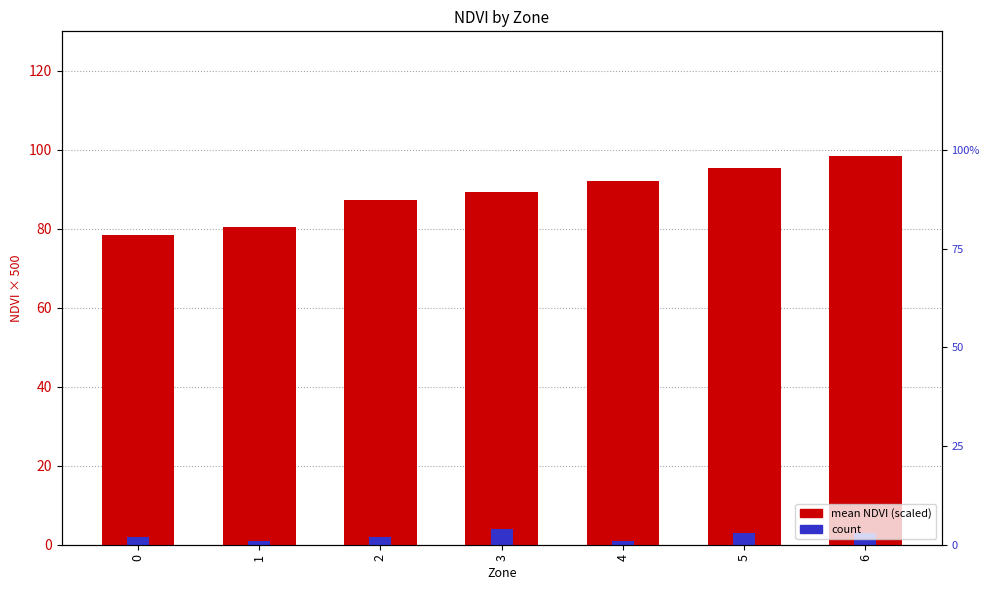

Which series has the largest total across all categories?

mean NDVI (scaled)